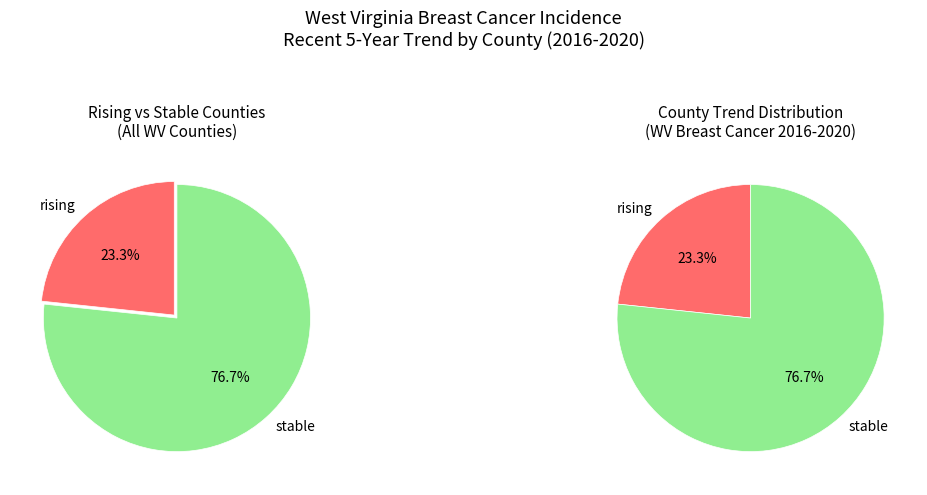

Rank the categories by value from lowest to highest.

rising, stable